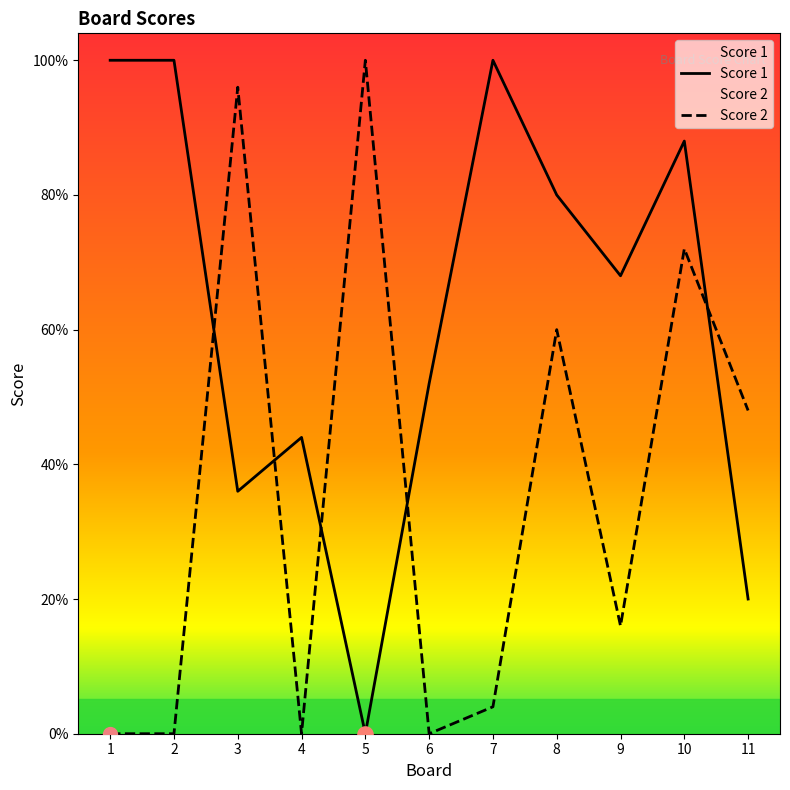

Is the value of Score 2 at 2 greater than the value of Score 1 at 9?

No